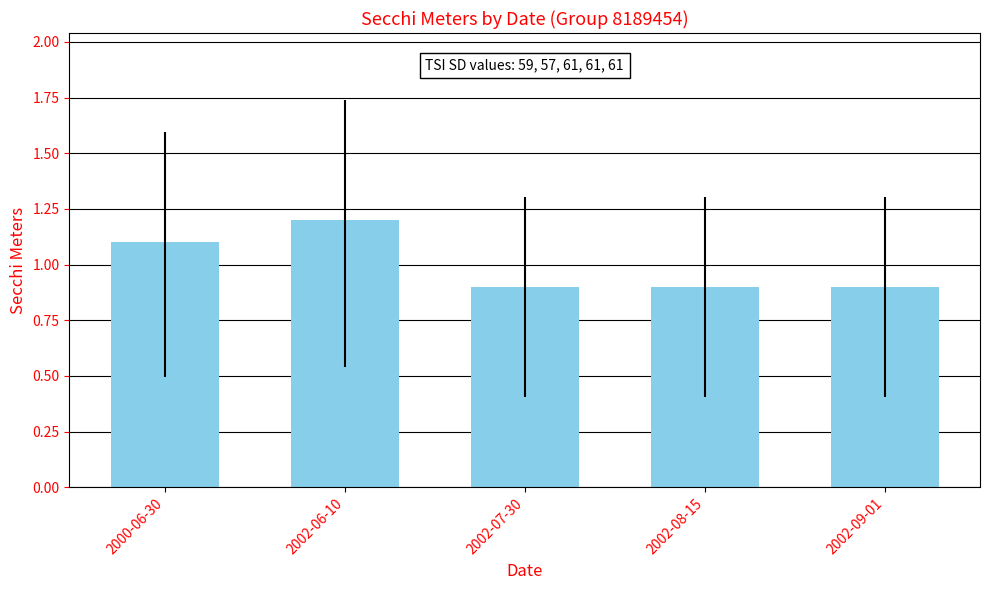

What is the minimum value shown in the chart?

0.9